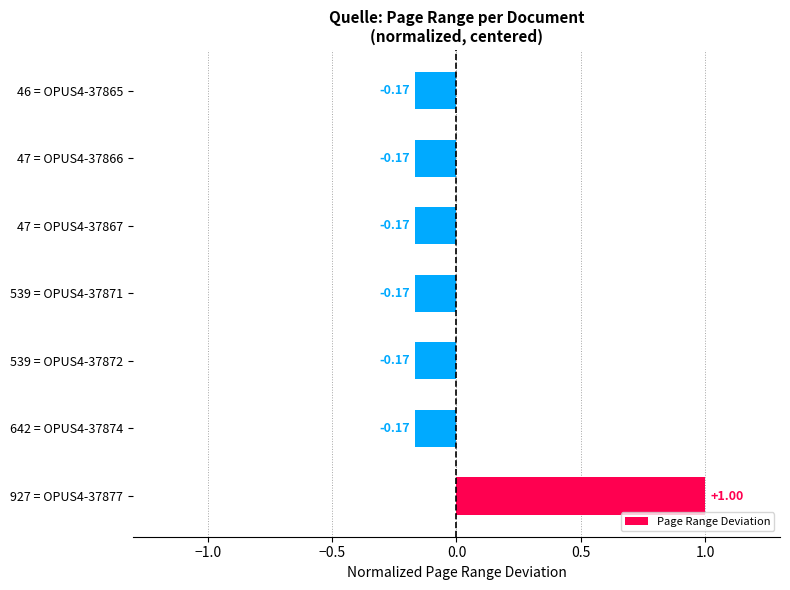

What is the sum of the values at 539 = OPUS4-37872 and 47 = OPUS4-37866?

-0.3